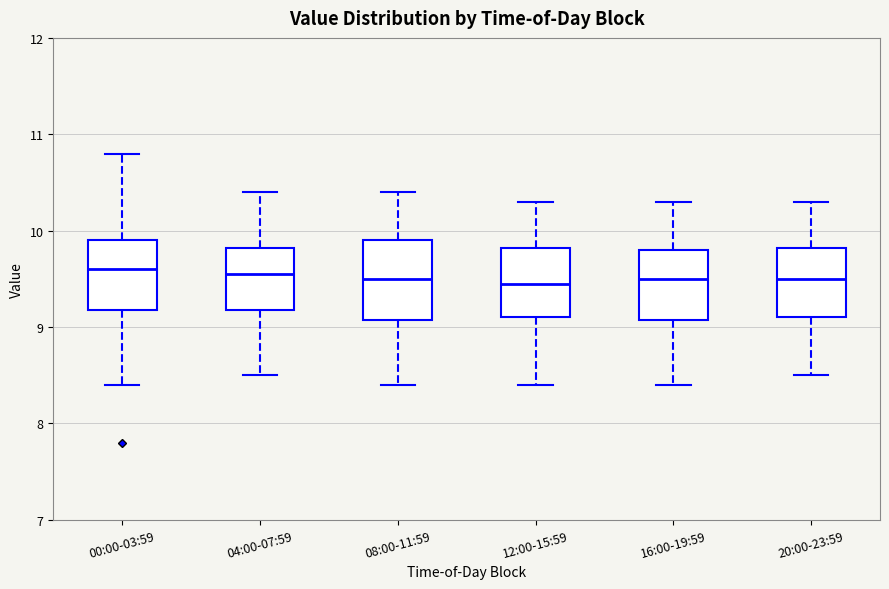

Reading left to right, read every box against the y-axis: the position of its median line, the range the box covers, and the ends of its whiskers. The values are not printed on the chart, so give them approximately, as read against the axis.

00:00-03:59: median 9.6, box 9.2 to 9.9, whiskers 8.4 to 10.8
04:00-07:59: median 9.6, box 9.2 to 9.8, whiskers 8.5 to 10.4
08:00-11:59: median 9.5, box 9.1 to 9.9, whiskers 8.4 to 10.4
12:00-15:59: median 9.5, box 9.1 to 9.8, whiskers 8.4 to 10.3
16:00-19:59: median 9.5, box 9.1 to 9.8, whiskers 8.4 to 10.3
20:00-23:59: median 9.5, box 9.1 to 9.8, whiskers 8.5 to 10.3